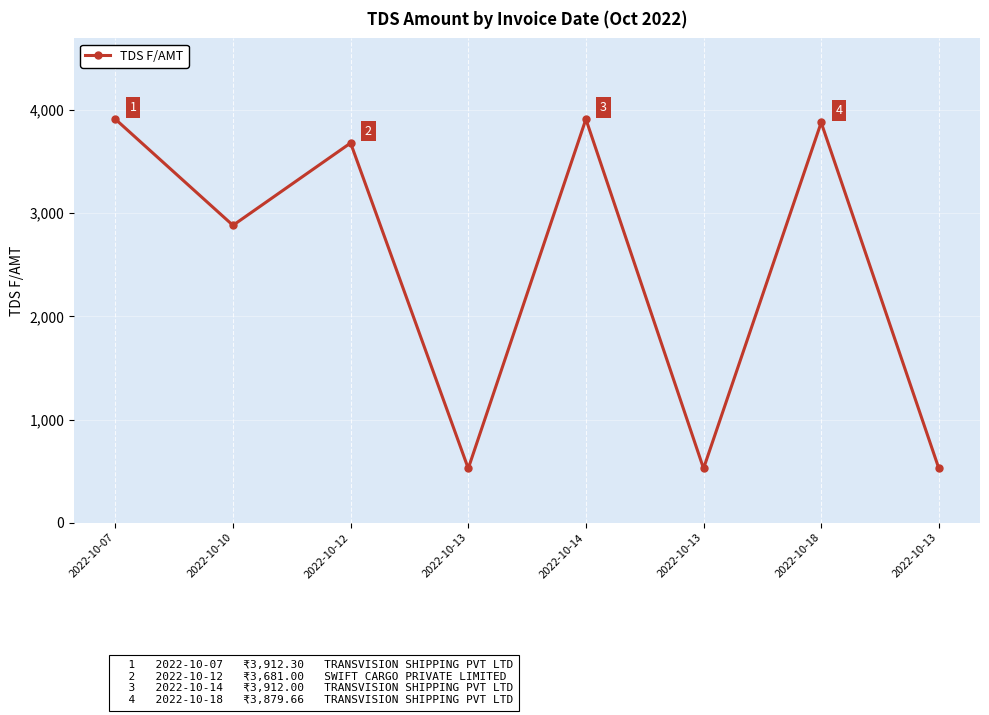

How many distinct data groups are displayed?

1